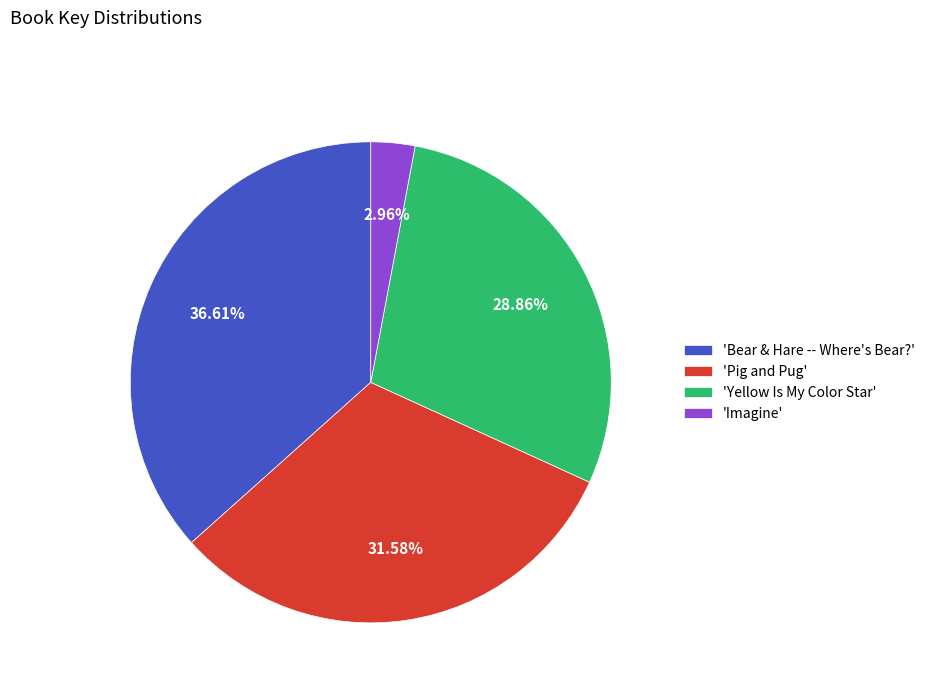

Which slice is the smallest?

'Imagine'